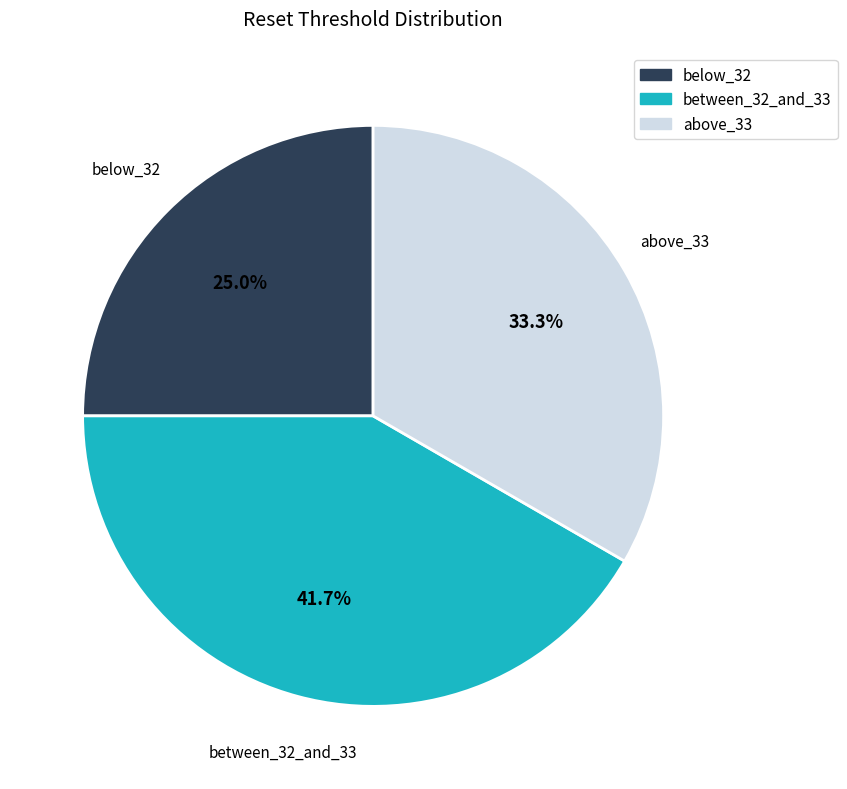

Approximately how many times larger is the value at between_32_and_33 compared to below_32?

1.7